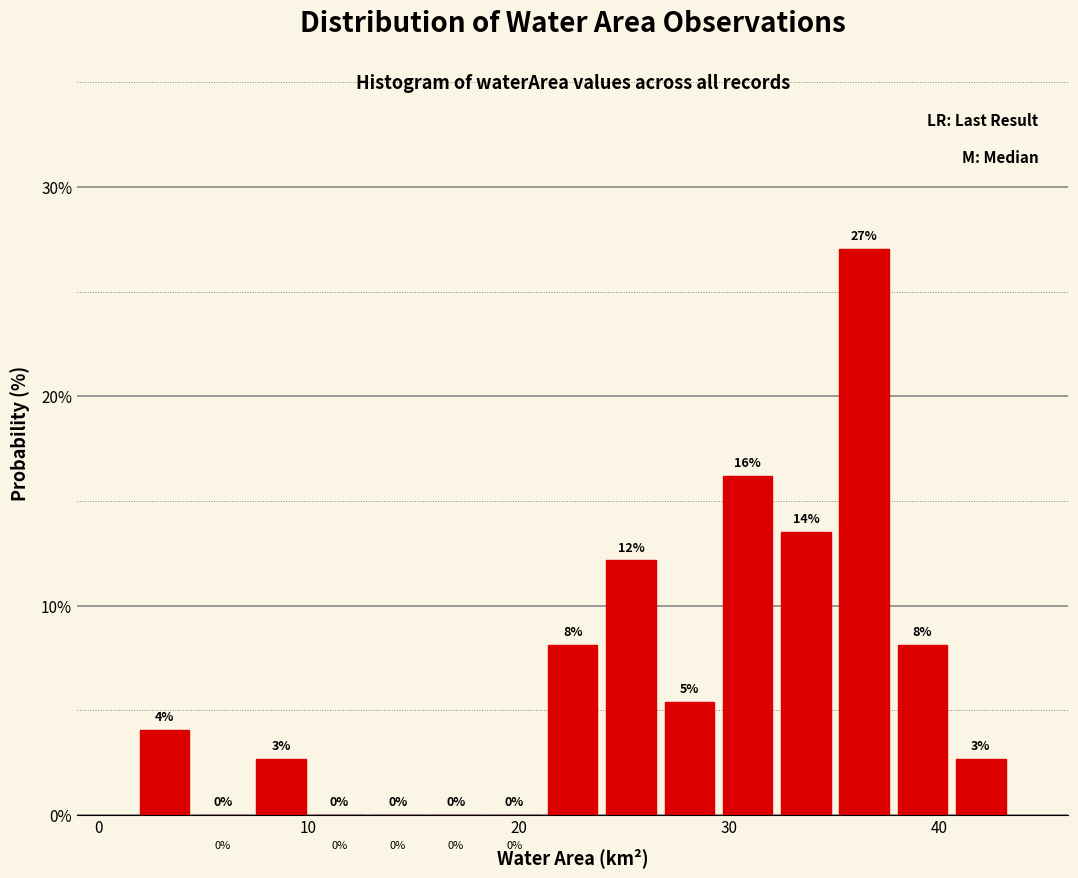

Around what value on the x-axis is the tallest bar? Give the approximate position of its centre, as read against the axis.

36